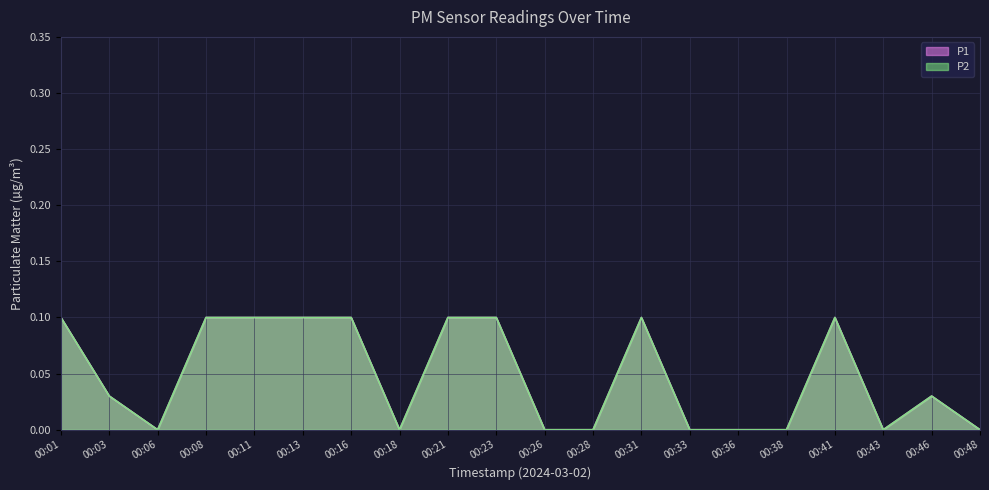

Count the number of data series in this chart.

2